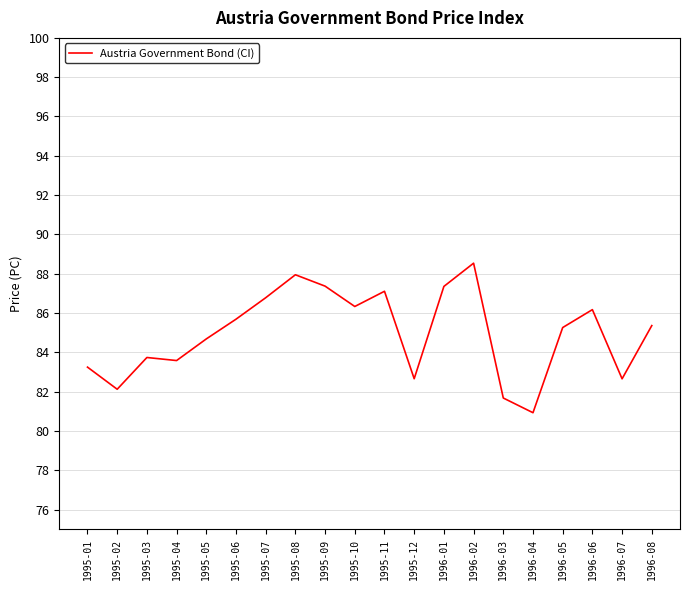

Where does the data first go above 85?

1995-06